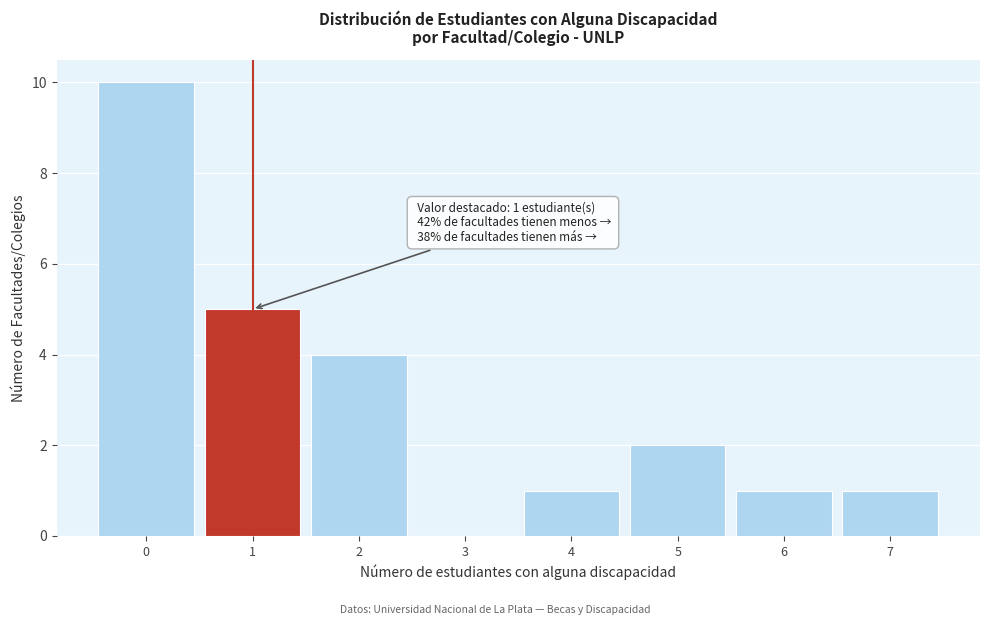

Over which range of the x-axis is the bar tallest?

-0.5 to 0.5